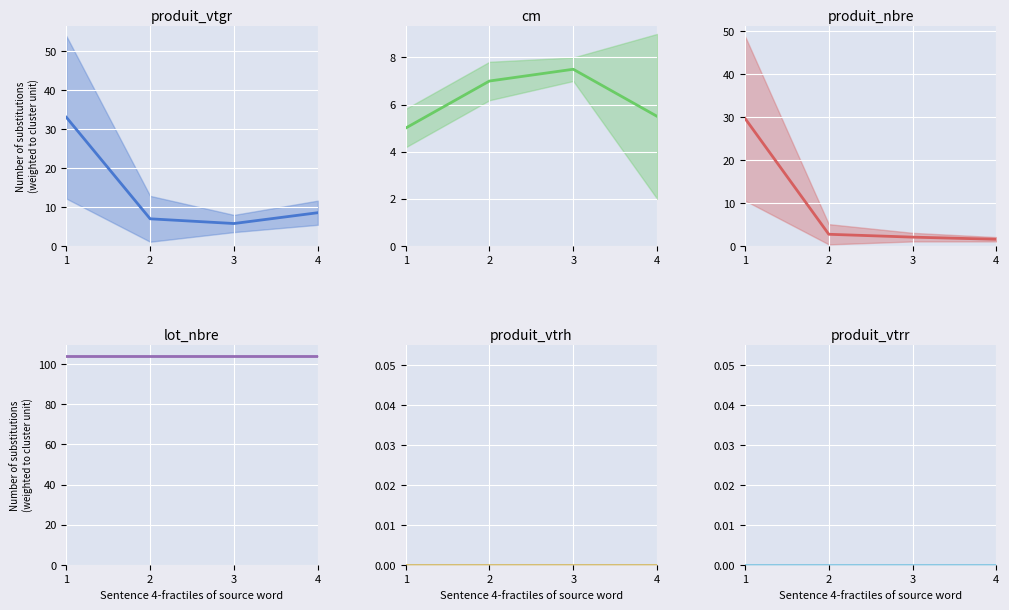

True or false: cm and produit_vtrr intersect in this chart.

False